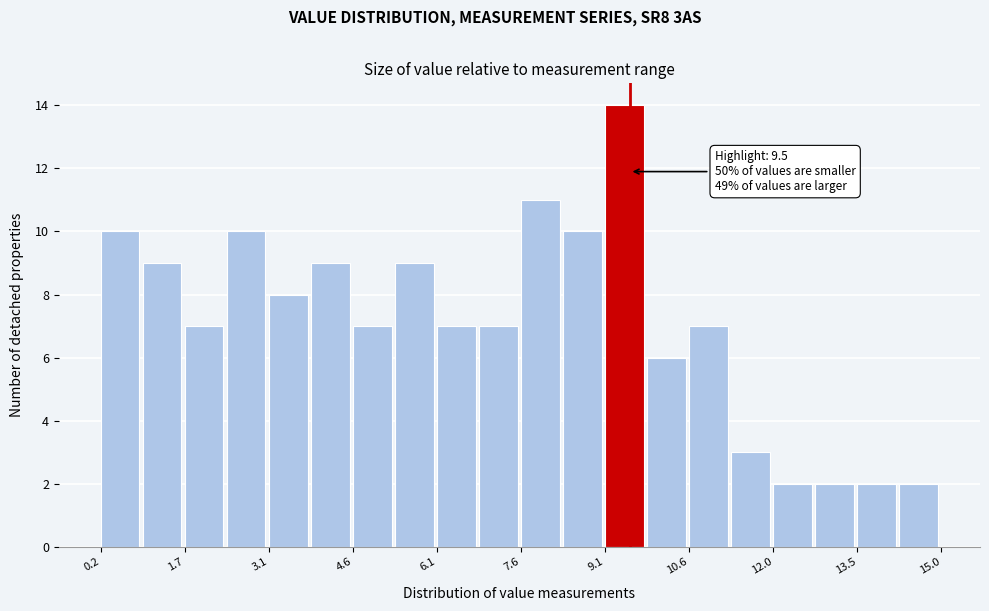

Around what value on the x-axis is the tallest bar? Give the approximate position of its centre, as read against the axis.

9.4